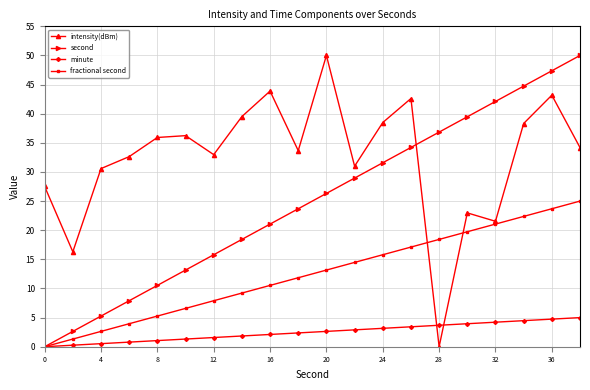

True or false: minute and intensity(dBm) intersect in this chart.

True